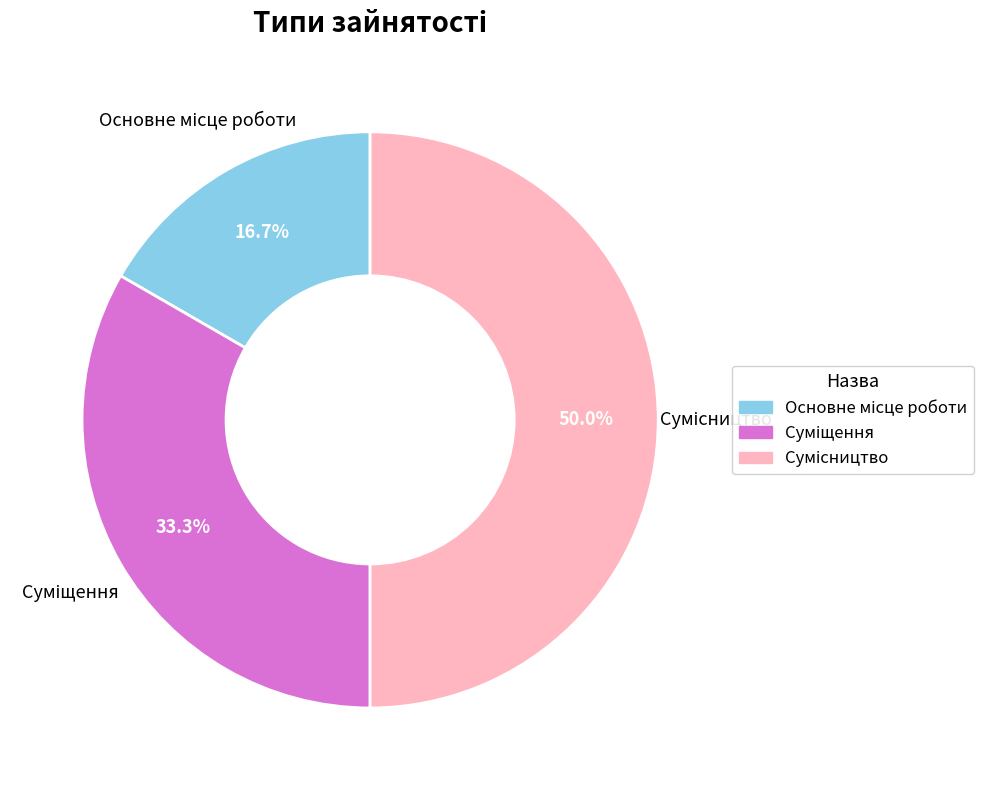

How many slices are in this pie chart?

3